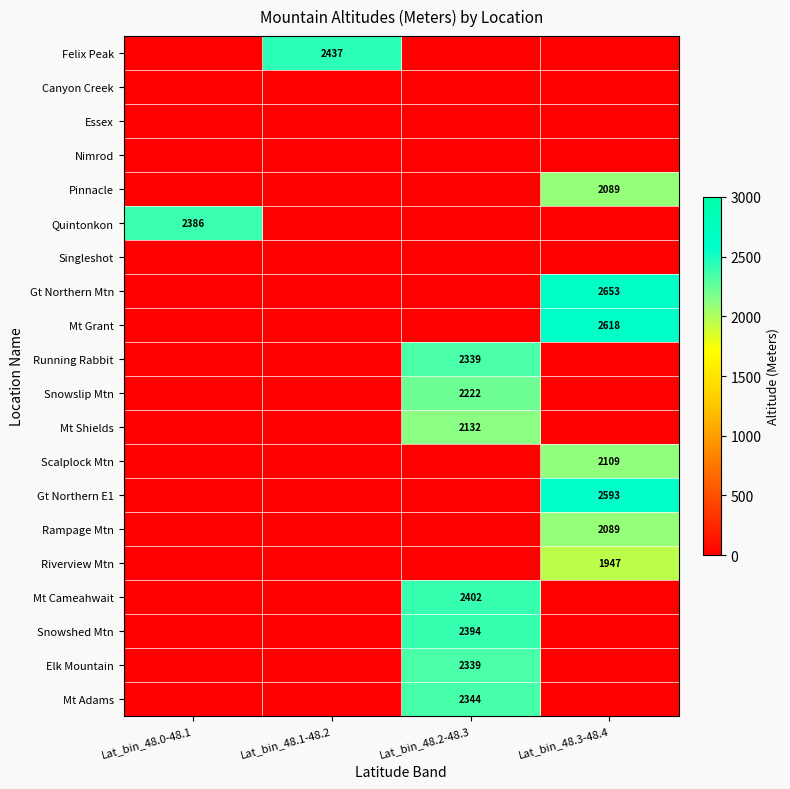

The Felix Peak series shows 1545 at Lat_bin_48.1-48.2. True or false?

False